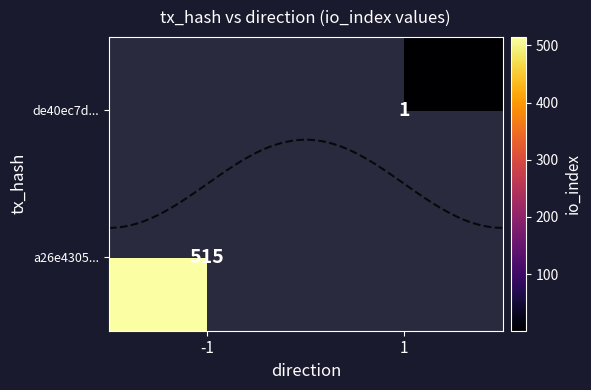

At which label does de40ec7d... reach its peak?

-1